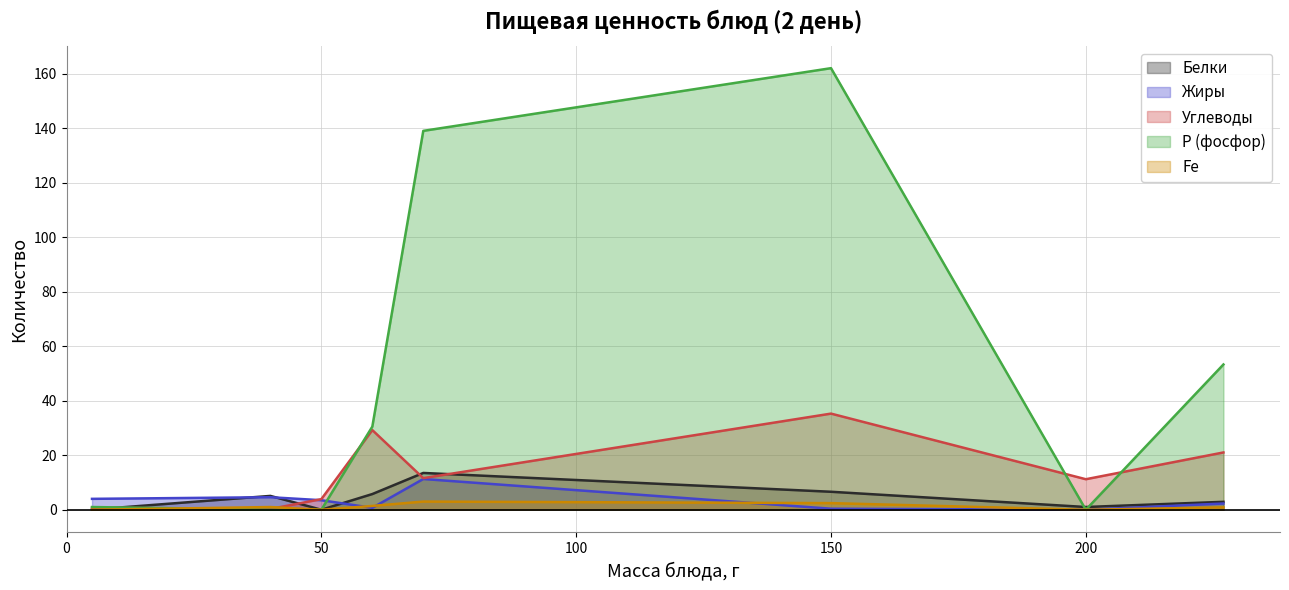

The Углеводы series shows 0.3 at Яйцо отварное. True or false?

True